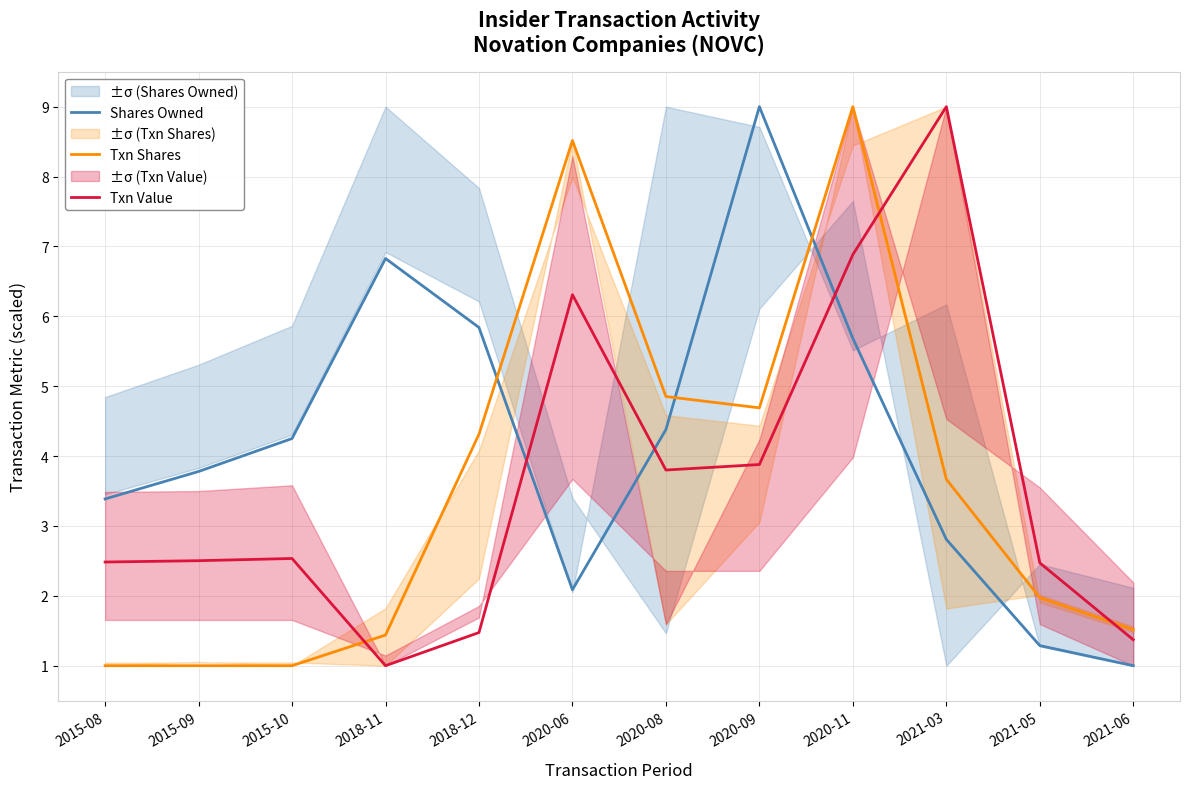

What is the label of the 5th point from the left?

2018-12